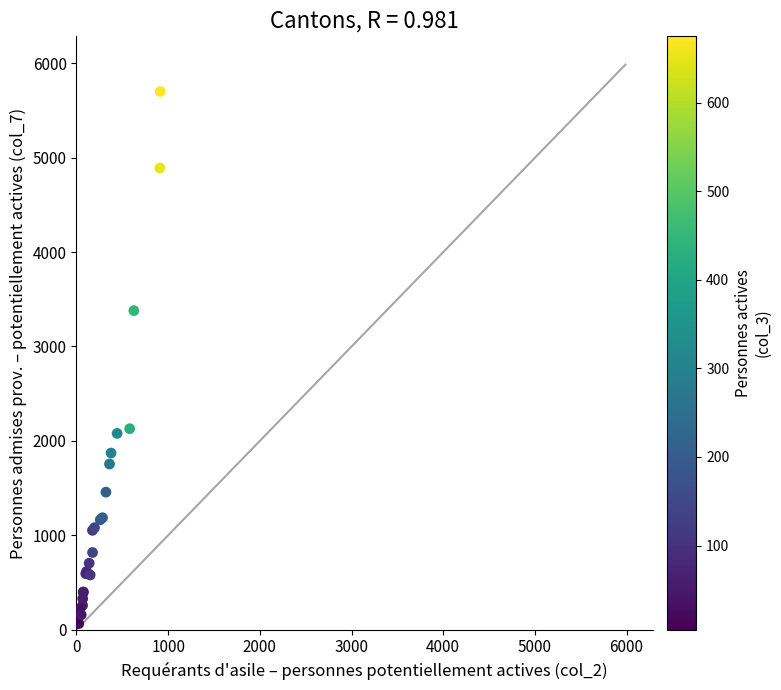

What Y value in the scatter plot is closest to 2883?

3380